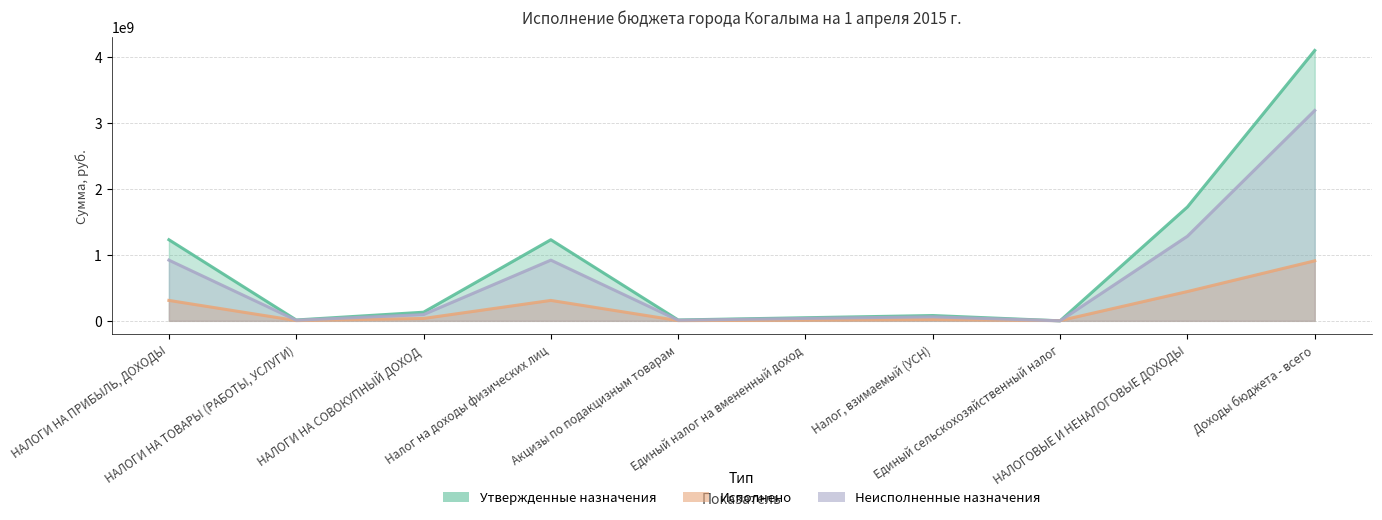

What is the difference between the second highest and second lowest values in the Утвержденные назначения series?

1714411047.9